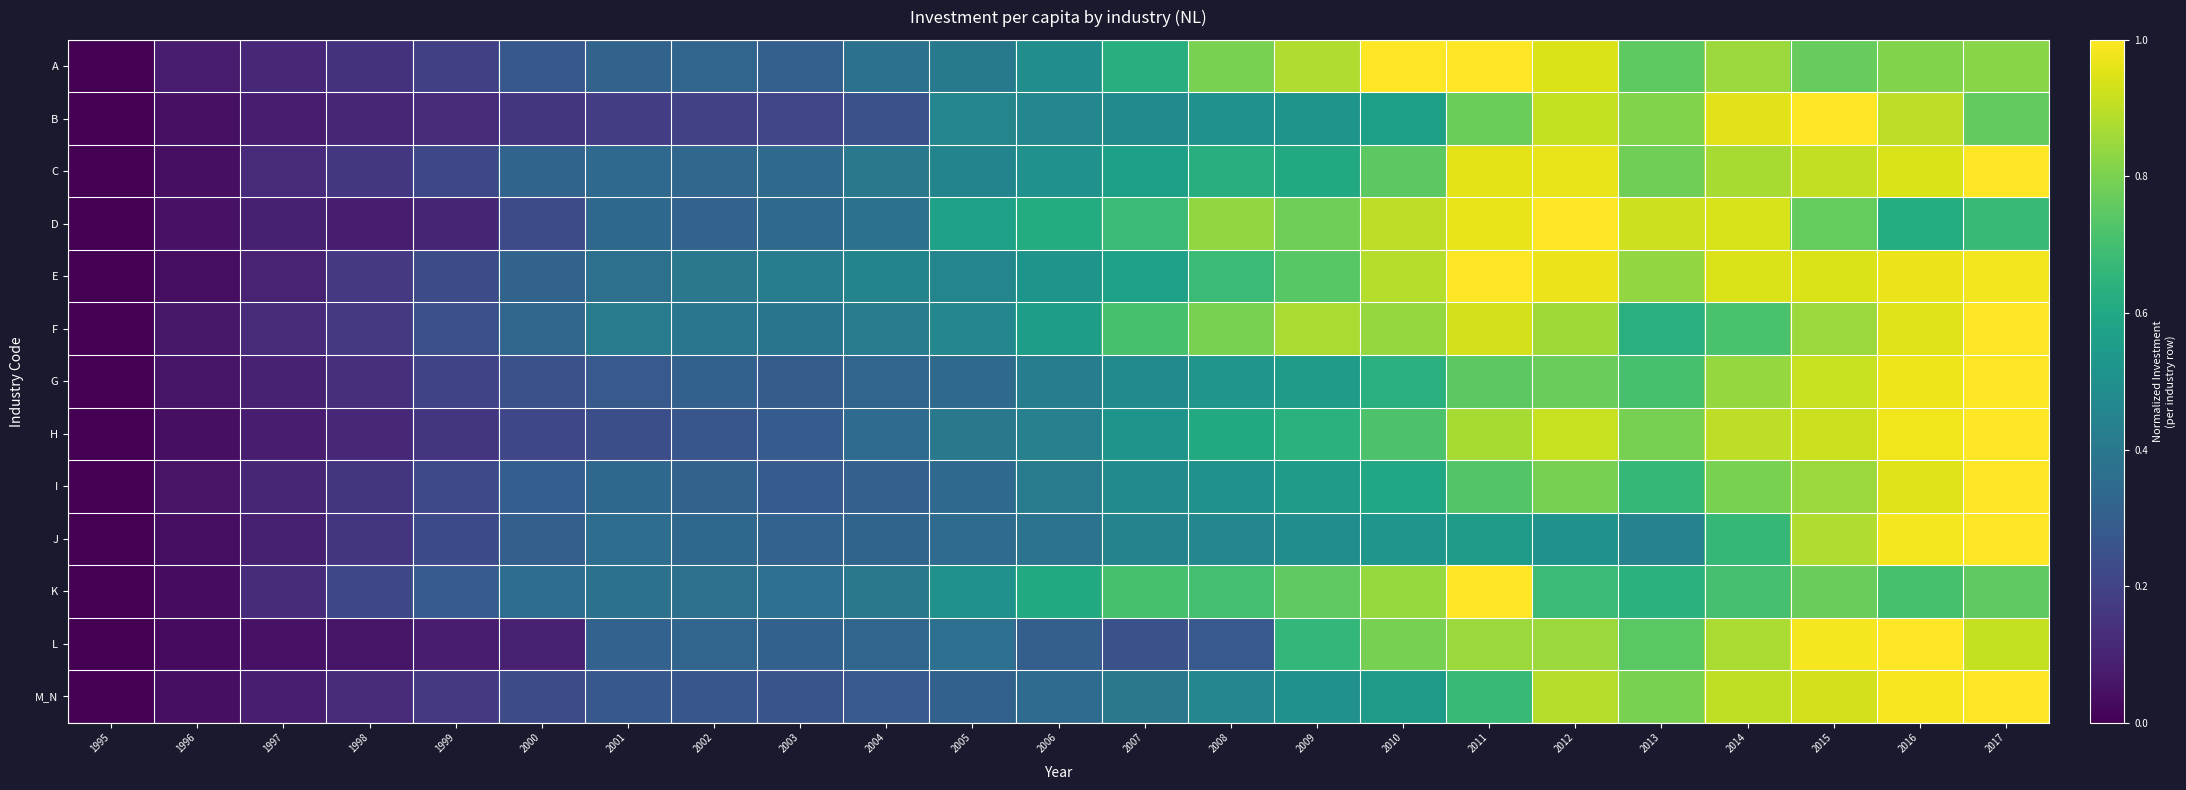

At how many categories does at least one series exceed 0?

22